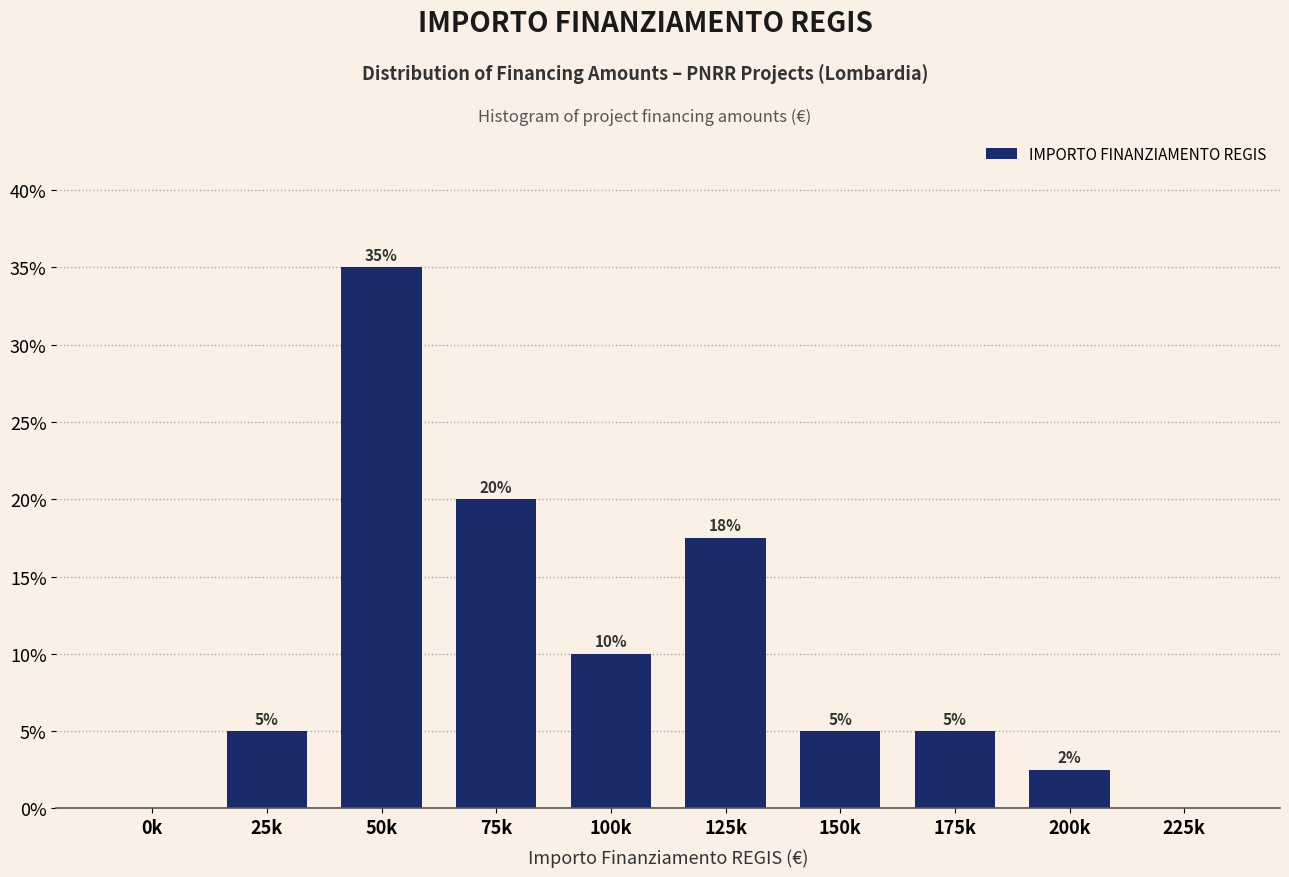

What is the maximum value shown in the chart?

35.0